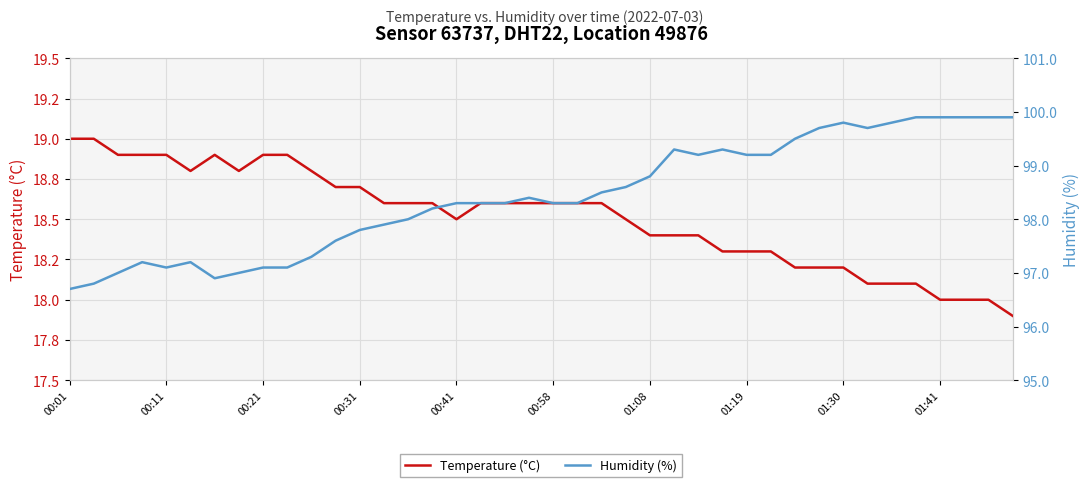

True or false: Temperature (°C) has a value of 18.4 at 01:08.

True